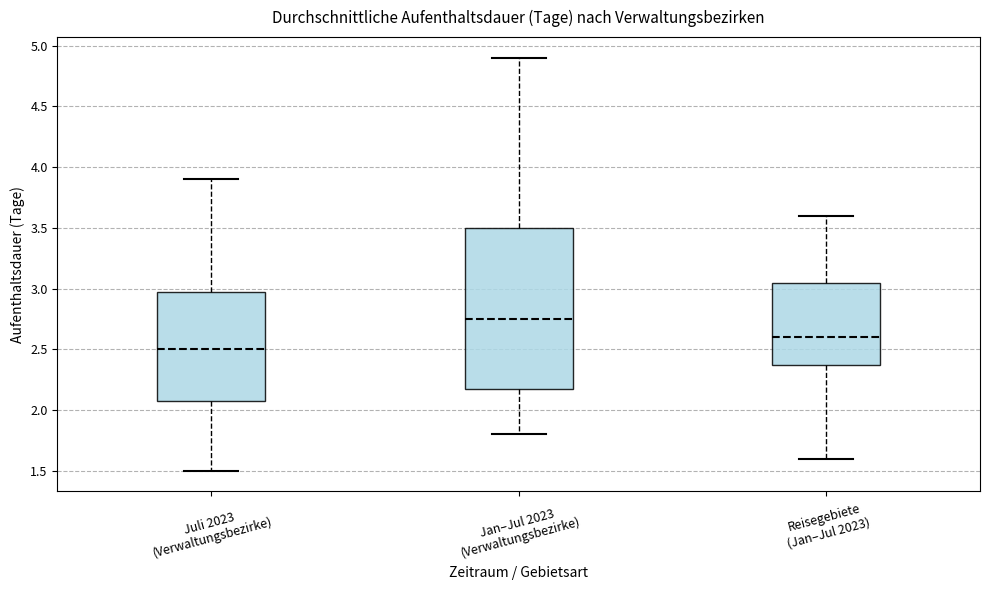

Comparing the boxes themselves (not the whiskers), which one is the tallest?

Jan–Jul 2023 (Verwaltungsbezirke)